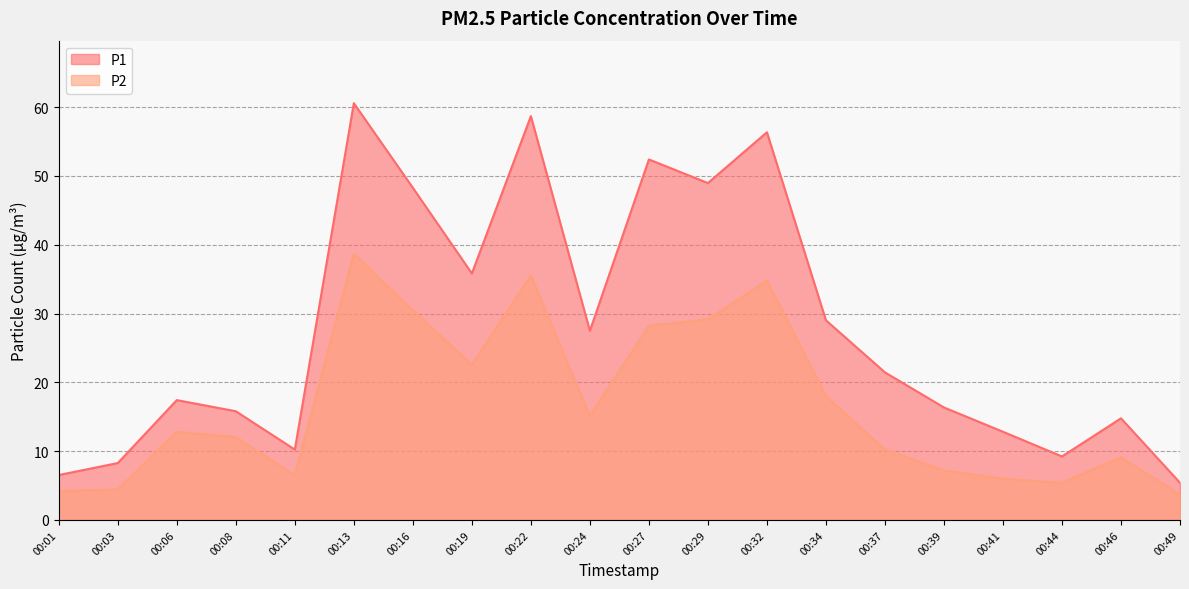

Is it true that P2 equals 7.2 at 00:39?

True